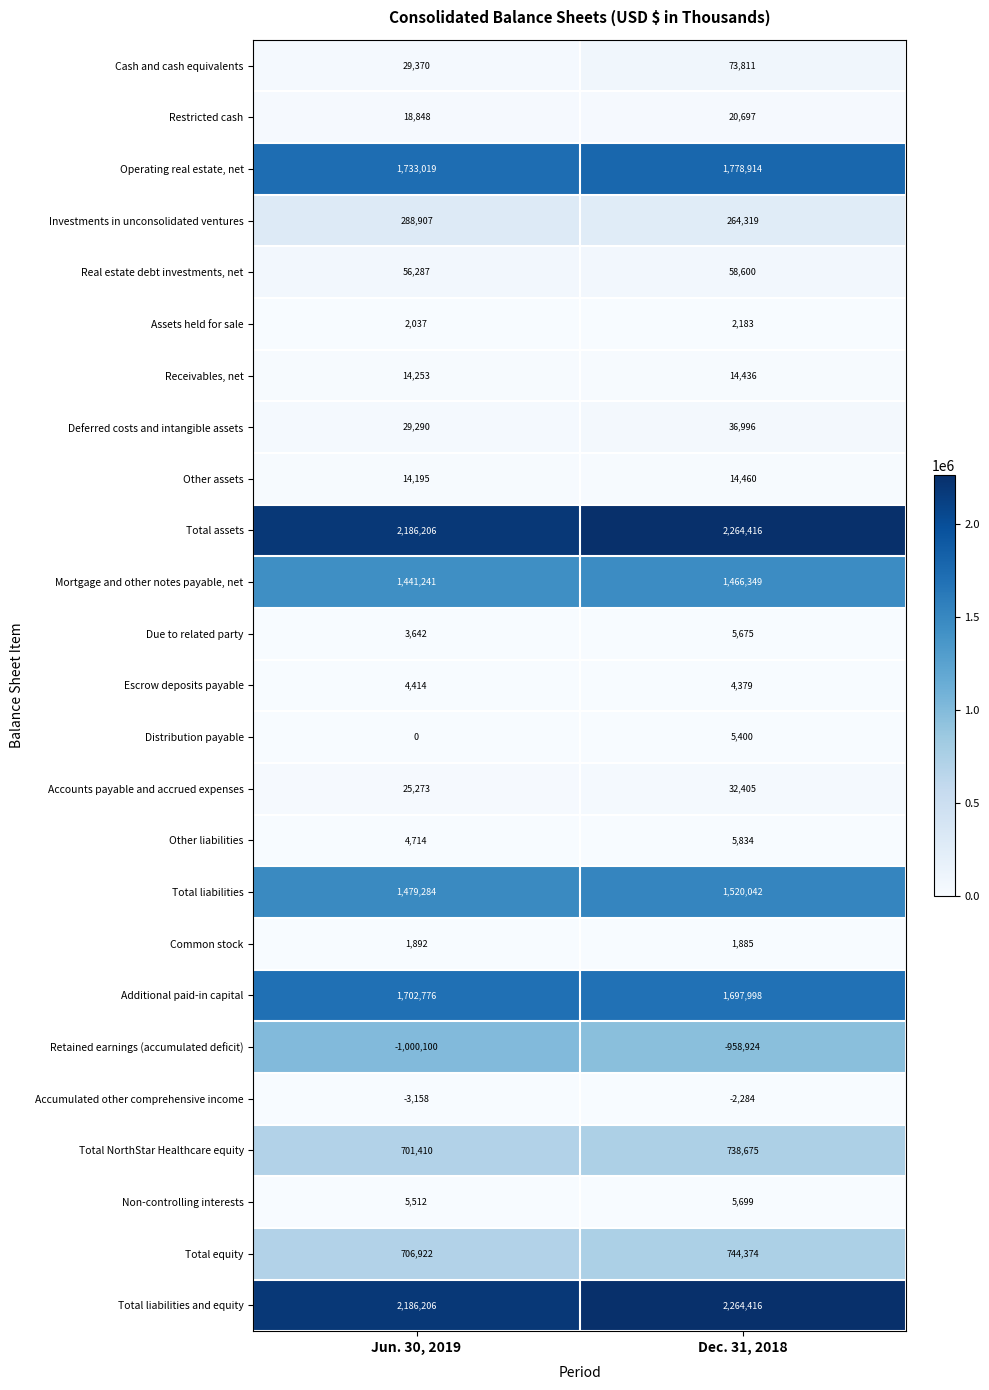

Read the Common stock value at Dec. 31, 2018.

1885